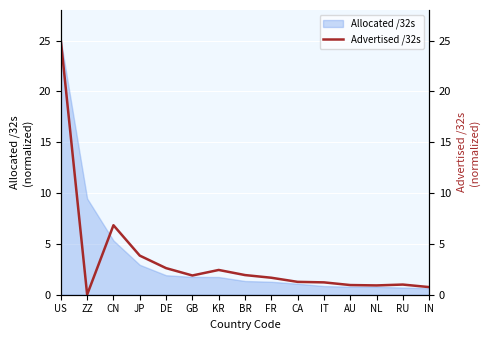

The chart shows a value of 0.9 at GB. True or false?

False